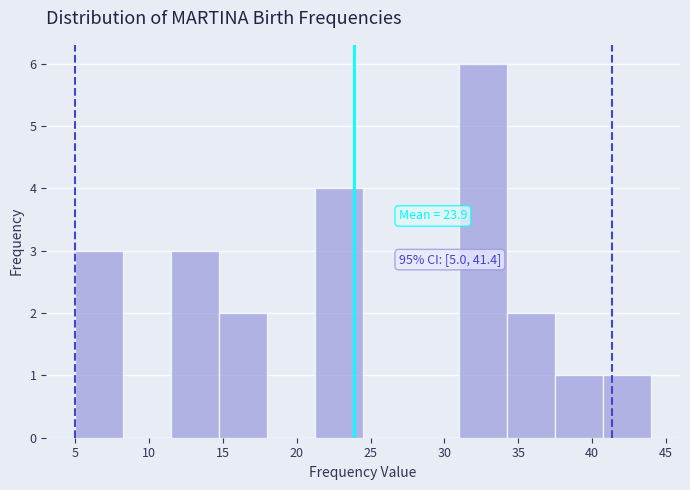

Which range on the x-axis has the tallest bar?

31.00 to 34.25